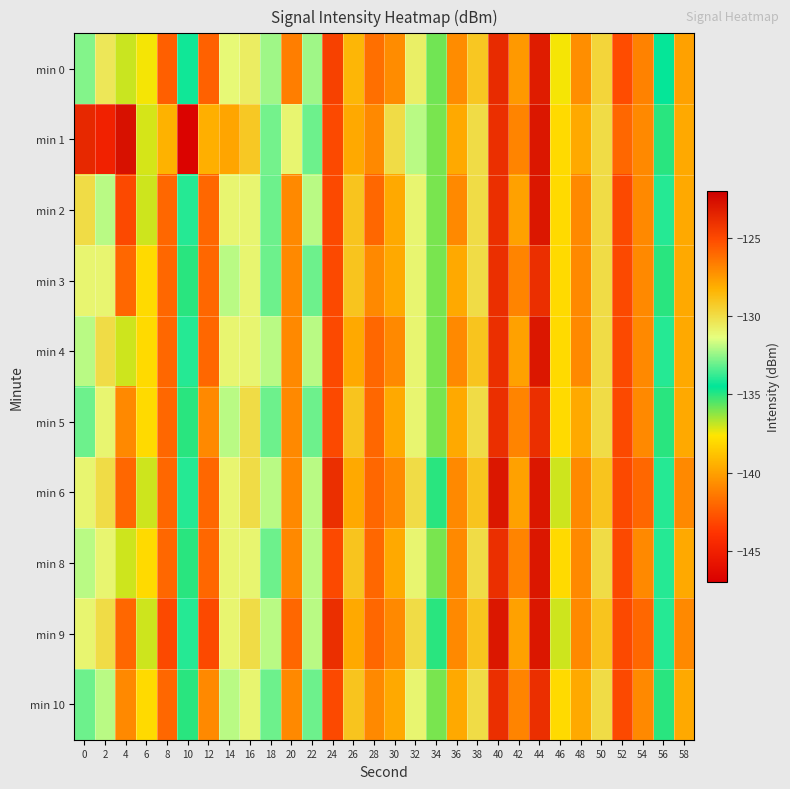

Reading right to left, what are all the values shown in this chart?

min 0: 58=-127.7	56=-134.4	54=-126.8	52=-125.2	50=-129.7	48=-127.2	46=-137.5	44=-123.2	42=-140.3	40=-123.8	38=-129.1	36=-127.1	34=-135.9	32=-130.8	30=-127.1	28=-126.2	26=-128.4	24=-124.7	22=-132.3	20=-126.7	18=-132.3	16=-130.7	14=-131.1	12=-125.8	10=-134.3	8=-125.7	6=-137.5	4=-137.0	2=-130.4	0=-132.7
min 1: 58=-128.0	56=-135.0	54=-127.0	52=-126.0	50=-130.0	48=-128.0	46=-138.0	44=-123.0	42=-141.0	40=-124.0	38=-130.0	36=-128.0	34=-136.0	32=-132.0	30=-130.0	28=-127.0	26=-128.0	24=-125.0	22=-133.0	20=-131.0	18=-132.9	16=-129.2	14=-139.9	12=-128.2	10=-146.7	8=-128.3	6=-137.1	4=-122.8	2=-144.9	0=-123.7
min 2: 58=-128.0	56=-134.0	54=-127.0	52=-125.0	50=-130.0	48=-127.0	46=-138.0	44=-123.0	42=-140.0	40=-124.0	38=-130.0	36=-127.0	34=-136.0	32=-131.0	30=-128.0	28=-126.0	26=-129.0	24=-125.0	22=-132.0	20=-127.0	18=-133.0	16=-131.0	14=-131.0	12=-126.0	10=-134.0	8=-126.0	6=-137.0	4=-125.0	2=-132.0	0=-130.0
min 3: 58=-128.0	56=-135.0	54=-127.0	52=-125.0	50=-130.0	48=-127.0	46=-138.0	44=-124.0	42=-141.0	40=-124.0	38=-130.0	36=-128.0	34=-136.0	32=-131.0	30=-128.0	28=-127.0	26=-129.0	24=-125.0	22=-133.0	20=-127.0	18=-133.0	16=-131.0	14=-132.0	12=-126.0	10=-135.0	8=-126.0	6=-138.0	4=-126.0	2=-131.0	0=-131.0
min 4: 58=-128.0	56=-134.0	54=-127.0	52=-125.0	50=-130.0	48=-127.0	46=-138.0	44=-123.0	42=-140.0	40=-124.0	38=-129.0	36=-127.0	34=-136.0	32=-131.0	30=-127.0	28=-126.0	26=-128.0	24=-125.0	22=-132.0	20=-127.0	18=-132.0	16=-131.0	14=-131.0	12=-126.0	10=-134.0	8=-126.0	6=-138.0	4=-137.0	2=-130.0	0=-132.0
min 5: 58=-128.0	56=-135.0	54=-127.0	52=-125.0	50=-130.0	48=-128.0	46=-138.0	44=-124.0	42=-141.0	40=-124.0	38=-130.0	36=-128.0	34=-136.0	32=-131.0	30=-128.0	28=-126.0	26=-129.0	24=-125.0	22=-133.0	20=-127.0	18=-133.0	16=-130.0	14=-132.0	12=-127.0	10=-135.0	8=-126.0	6=-138.0	4=-127.0	2=-131.0	0=-133.0
min 6: 58=-127.0	56=-134.0	54=-126.0	52=-125.0	50=-129.0	48=-127.0	46=-137.0	44=-123.0	42=-140.0	40=-123.0	38=-129.0	36=-127.0	34=-135.0	32=-130.0	30=-127.0	28=-126.0	26=-128.0	24=-124.0	22=-132.0	20=-127.0	18=-132.0	16=-130.0	14=-131.0	12=-126.0	10=-134.0	8=-126.0	6=-137.0	4=-126.0	2=-130.0	0=-131.0
min 8: 58=-128.0	56=-134.0	54=-127.0	52=-125.0	50=-130.0	48=-127.0	46=-138.0	44=-123.0	42=-141.0	40=-124.0	38=-130.0	36=-127.0	34=-136.0	32=-131.0	30=-128.0	28=-126.0	26=-129.0	24=-125.0	22=-132.0	20=-127.0	18=-133.0	16=-131.0	14=-131.0	12=-126.0	10=-135.0	8=-126.0	6=-138.0	4=-137.0	2=-131.0	0=-132.0
min 9: 58=-127.0	56=-134.0	54=-126.0	52=-125.0	50=-129.0	48=-127.0	46=-137.0	44=-123.0	42=-140.0	40=-123.0	38=-129.0	36=-127.0	34=-135.0	32=-130.0	30=-127.0	28=-126.0	26=-128.0	24=-124.0	22=-132.0	20=-126.0	18=-132.0	16=-130.0	14=-131.0	12=-125.0	10=-134.0	8=-125.0	6=-137.0	4=-126.0	2=-130.0	0=-131.0
min 10: 58=-128.0	56=-135.0	54=-127.0	52=-125.0	50=-130.0	48=-128.0	46=-138.0	44=-124.0	42=-141.0	40=-124.0	38=-130.0	36=-128.0	34=-136.0	32=-131.0	30=-128.0	28=-127.0	26=-129.0	24=-125.0	22=-133.0	20=-127.0	18=-133.0	16=-131.0	14=-132.0	12=-127.0	10=-135.0	8=-126.0	6=-138.0	4=-127.0	2=-132.0	0=-133.0